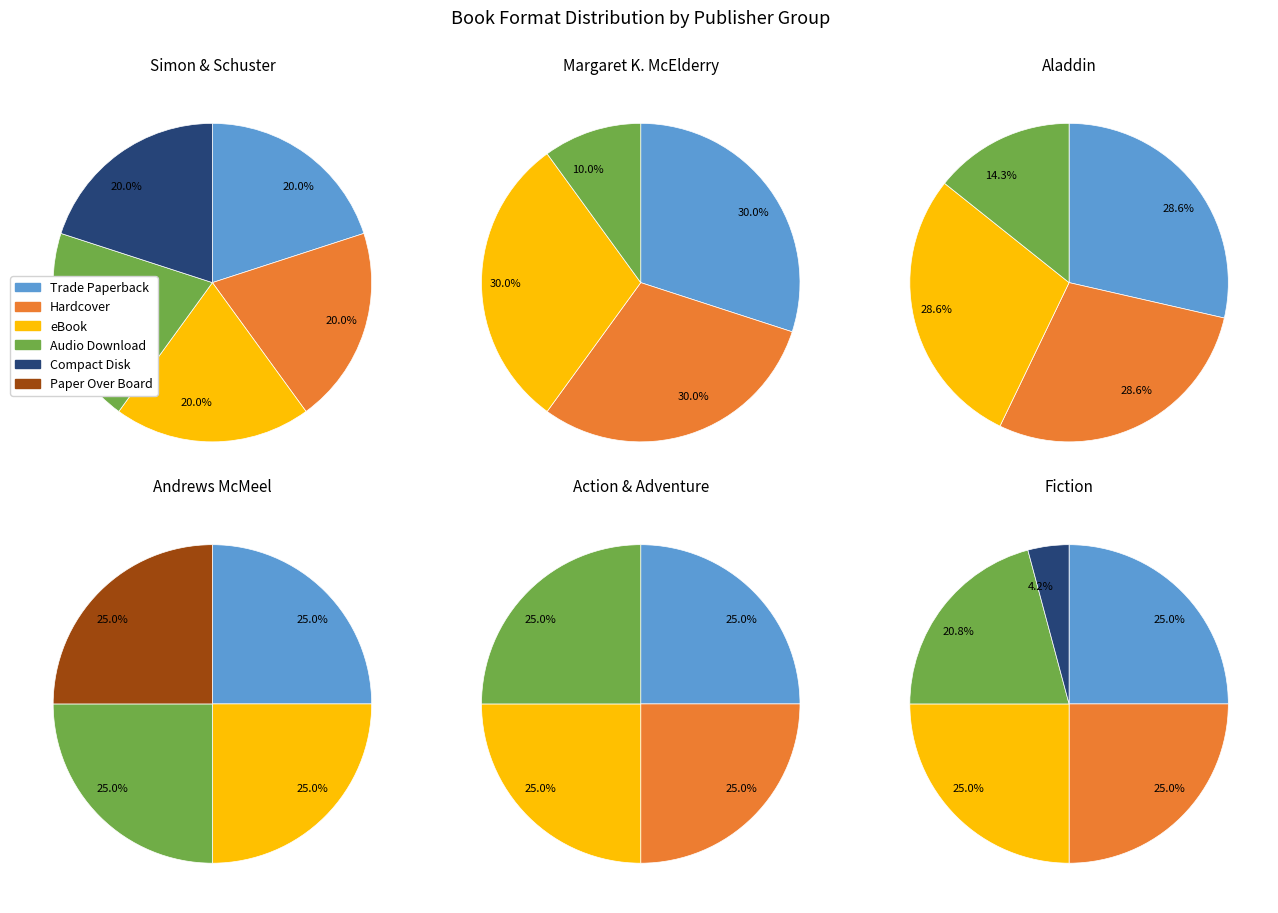

What percentage is the eBook slice, to the nearest percent?

26%